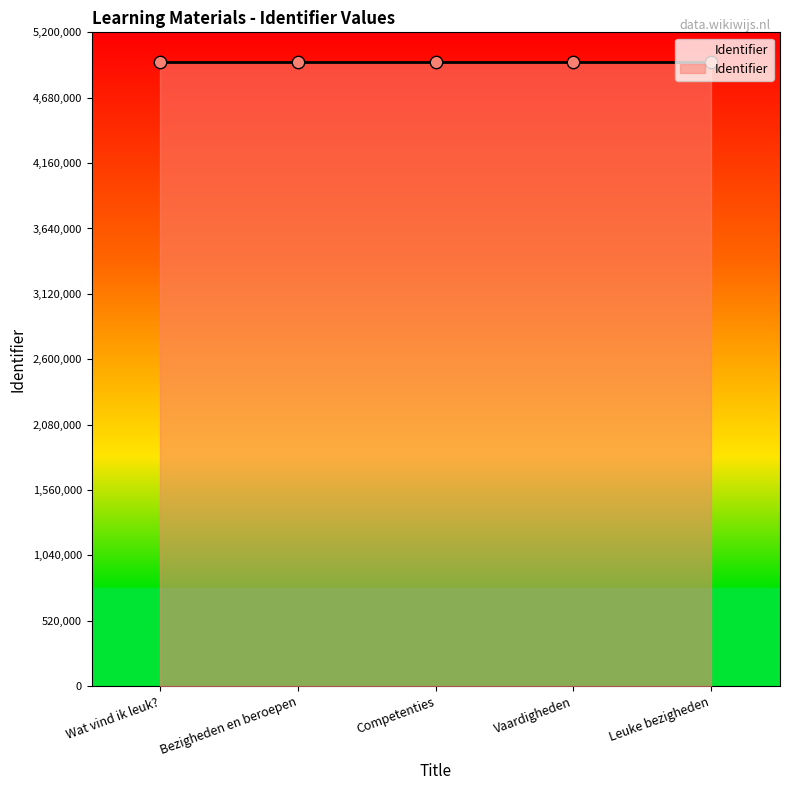

What is the change in value from Bezigheden en beroepen to Competenties?

+2